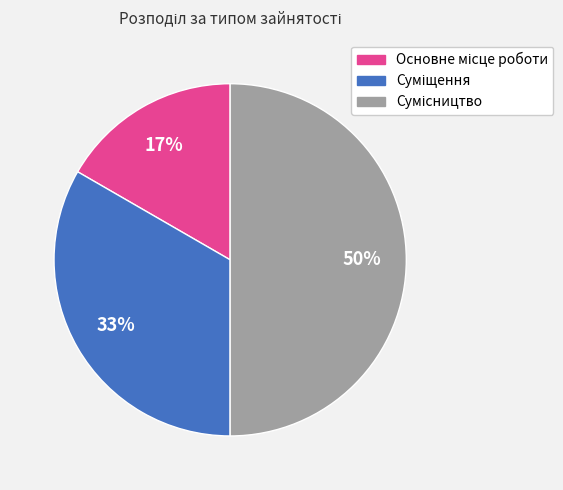

To the nearest percent, what is the average slice percentage?

33%